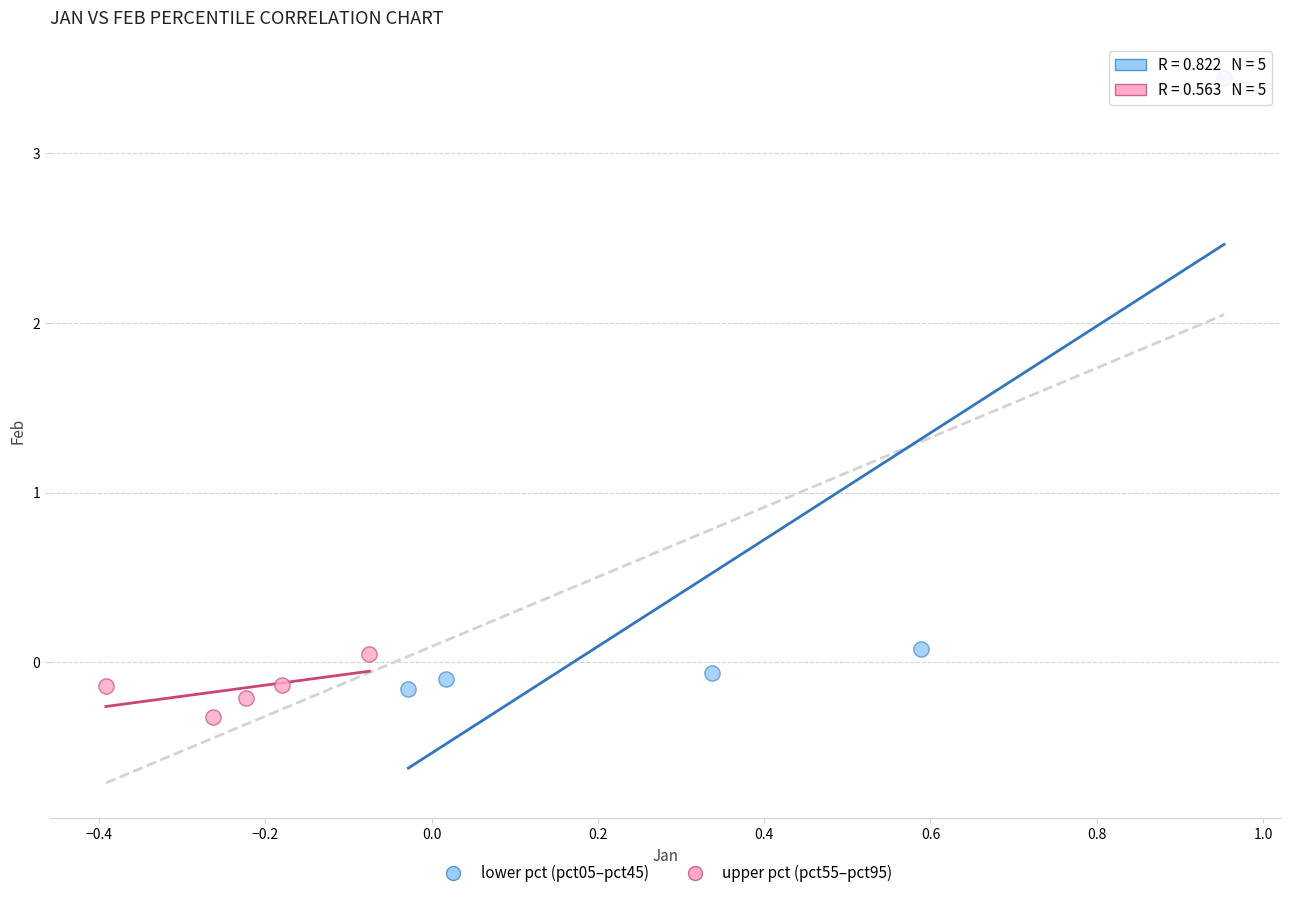

Which series reaches the maximum Y coordinate?

lower pct (pct05–pct45)